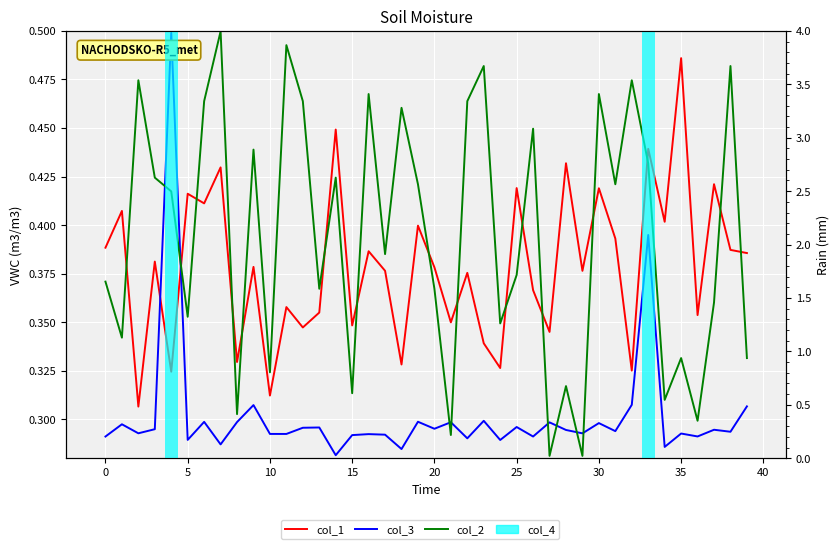

Are the bars grouped side by side (vs. stacked)?

Yes